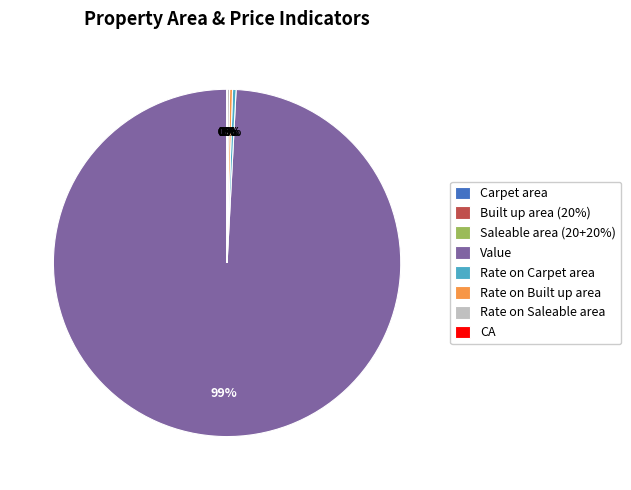

To the nearest percent, what is the average slice percentage?

12%